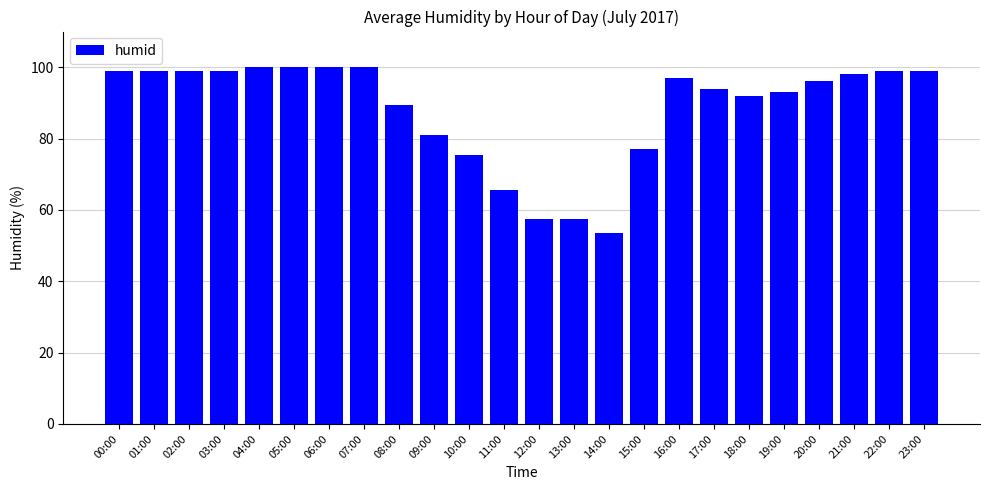

What is the label of the 12th bar from the left?

11:00